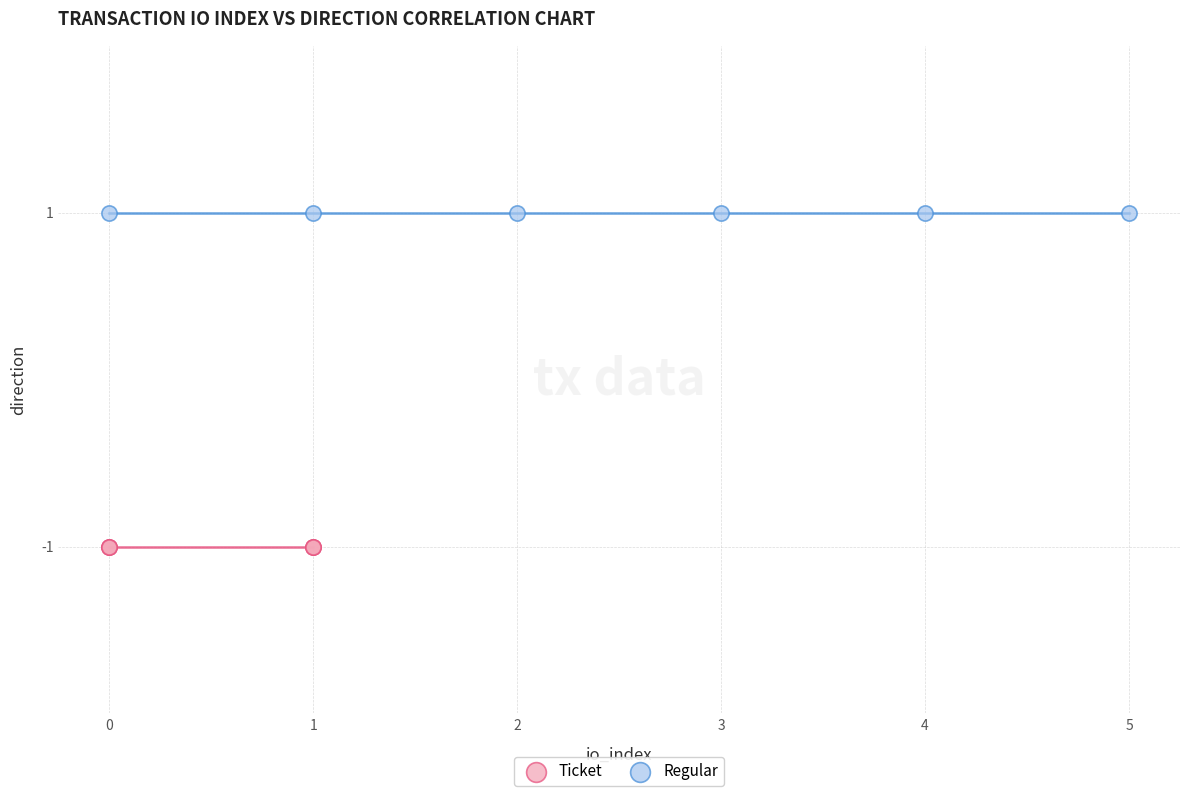

Which series reaches the minimum Y coordinate?

Ticket